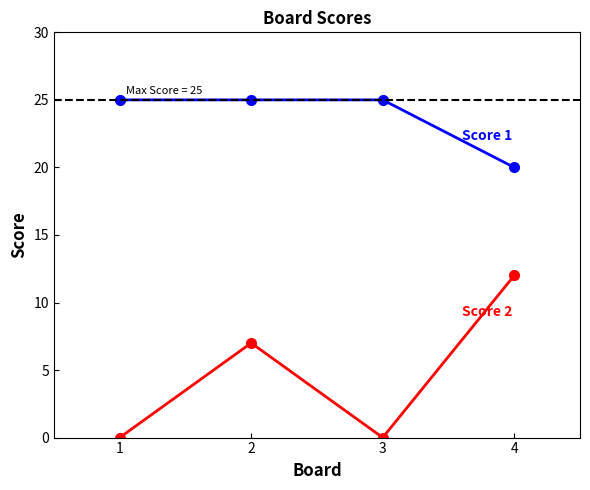

What is the total value across all series at 4?

32